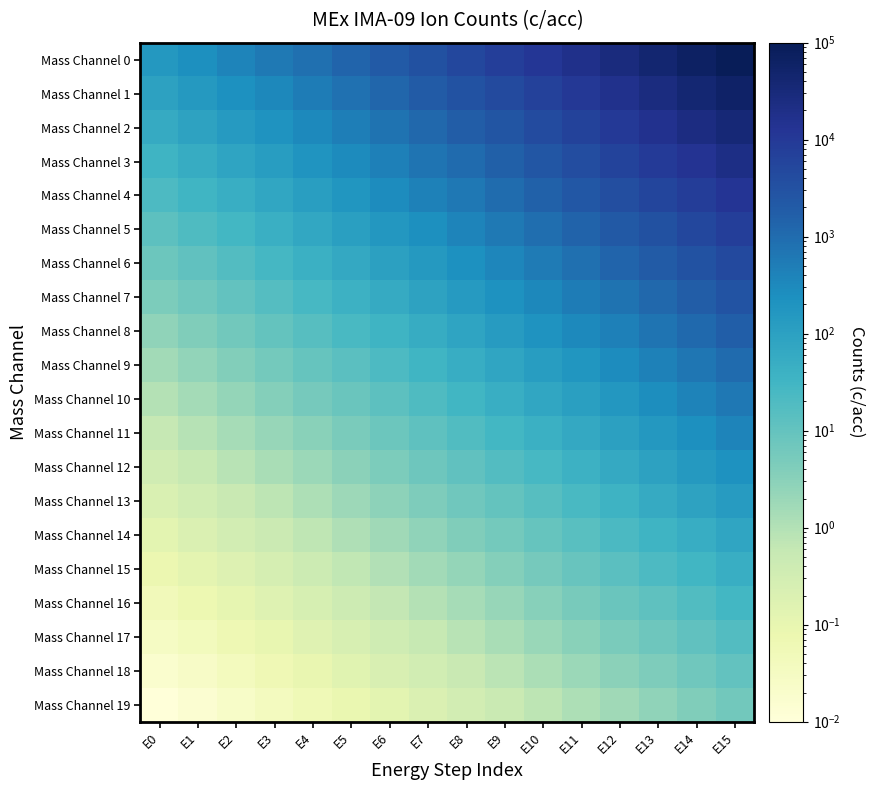

At which category does the chart reach its peak across all series?

E15